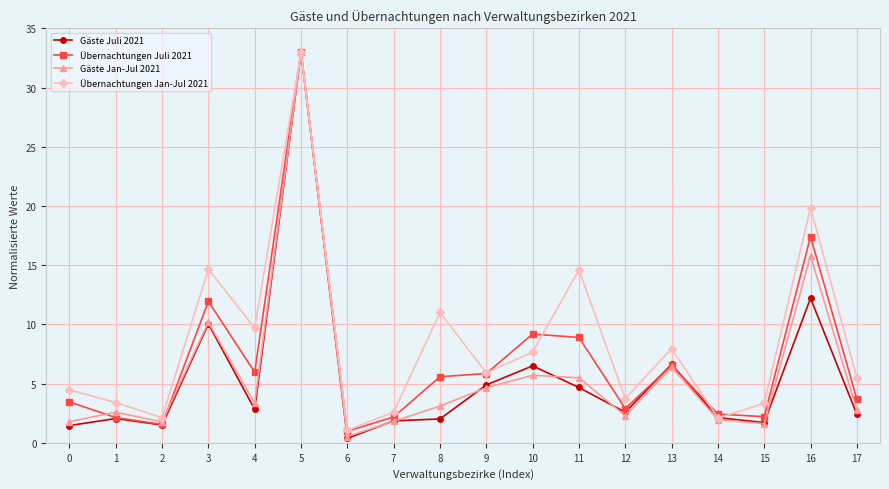

At which label does Gäste Jan-Jul 2021 first exceed 3?

3